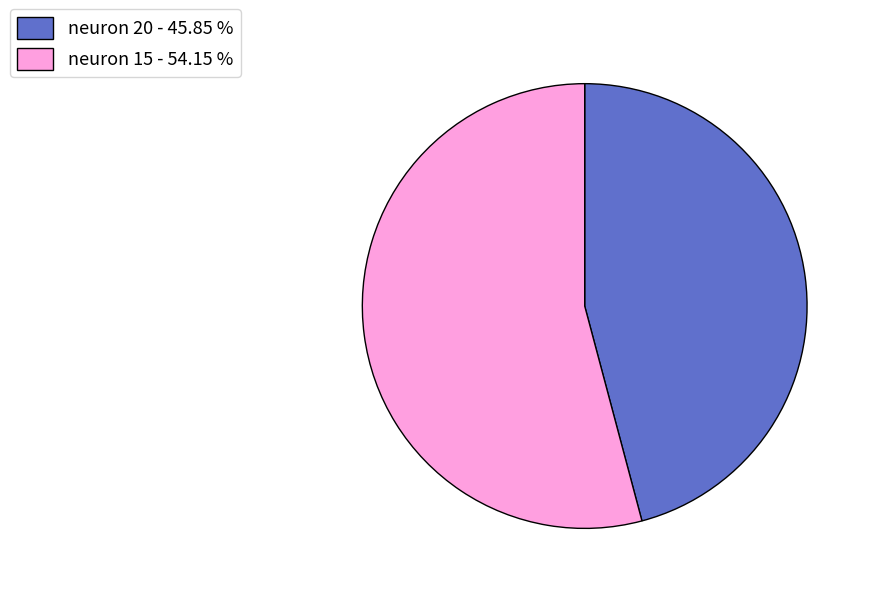

Which slice represents more than half of the pie?

neuron 15